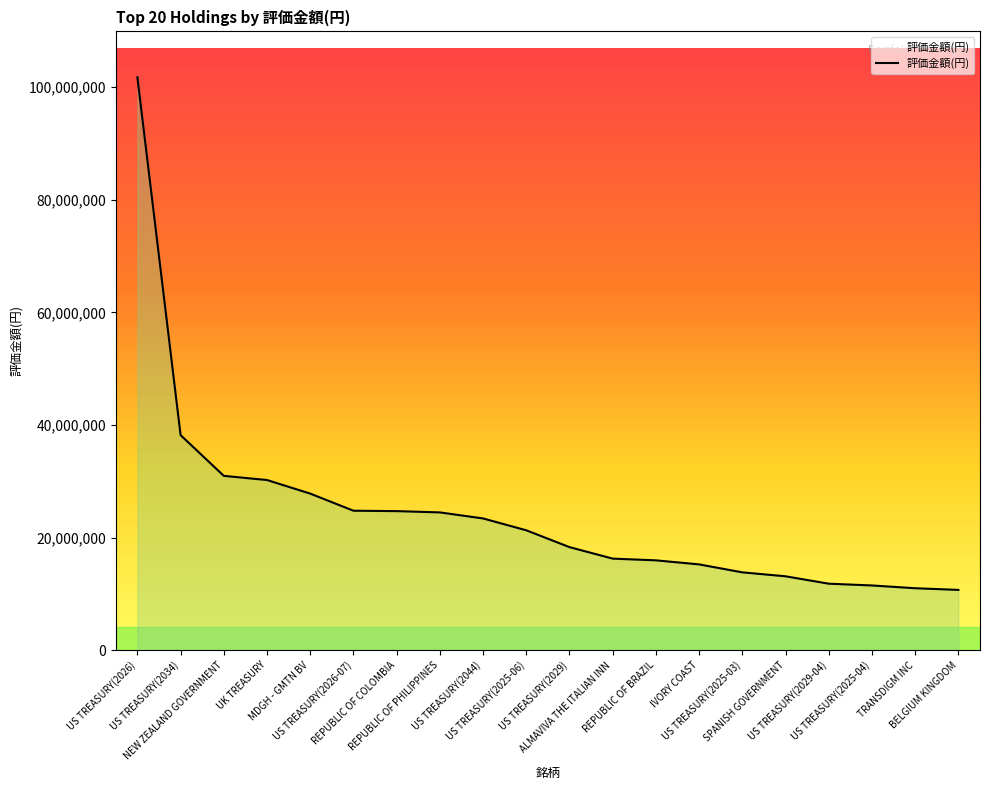

True or false: the data shows 12177340 at MDGH - GMTN BV.

False